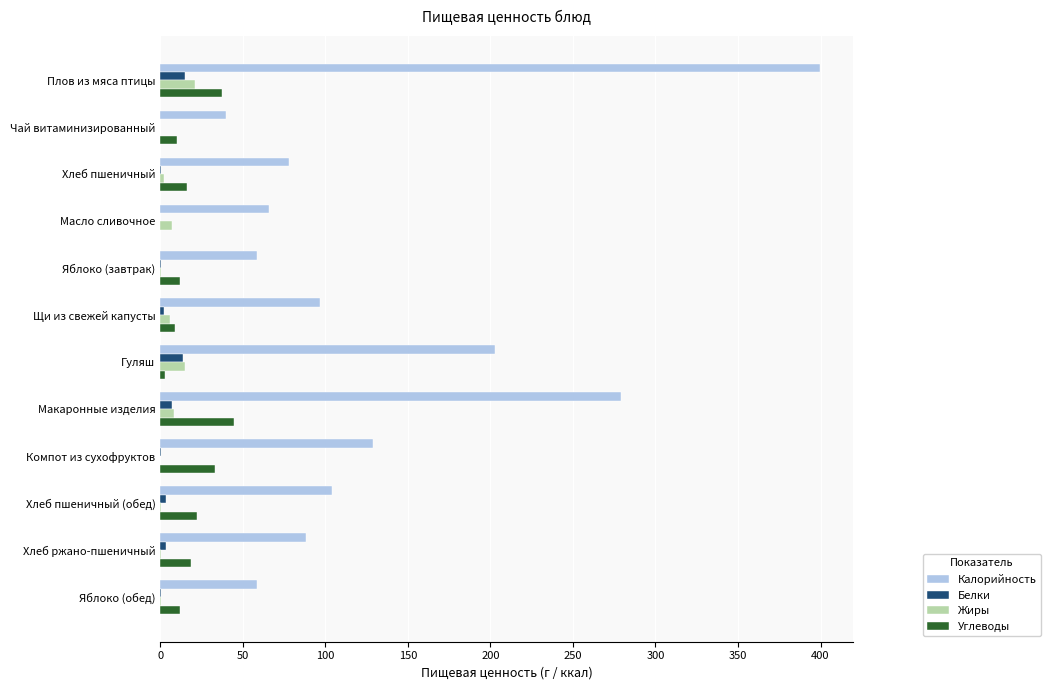

What are all the series names shown in the legend?

Калорийность, Белки, Жиры, Углеводы